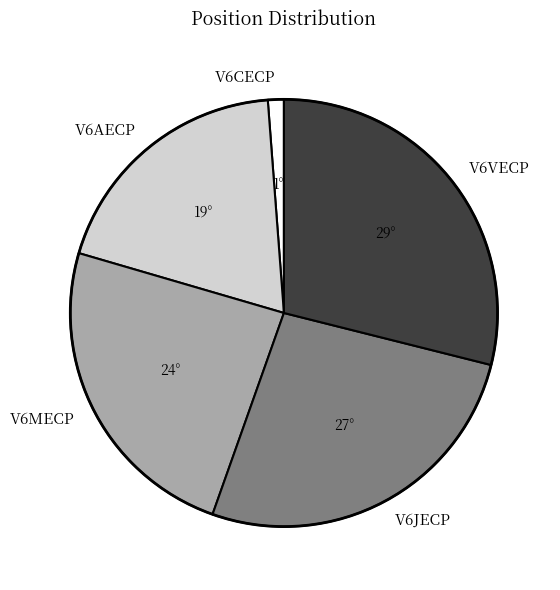

Is the sum of V6JECP and V6VECP greater than half?

Yes